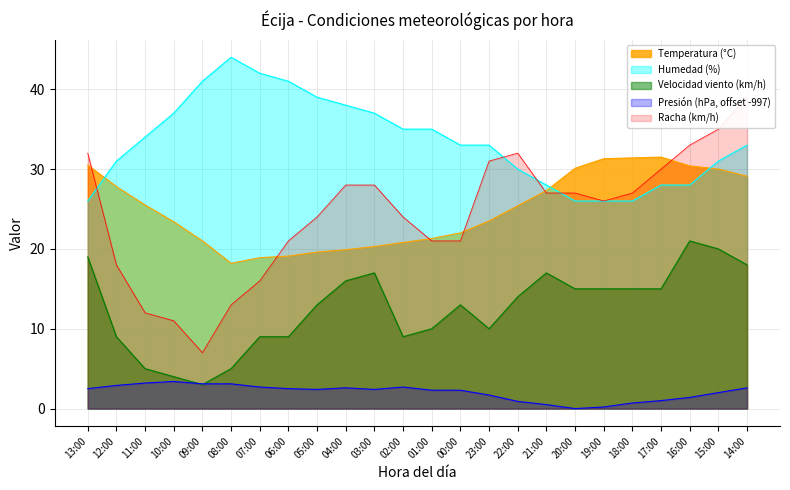

What is the spread (max minus min) of values at 23:00?

31.3